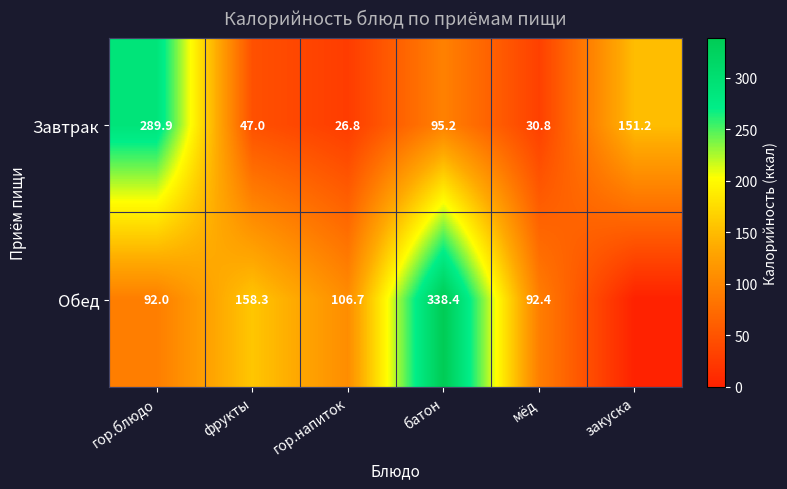

At which label does Завтрак reach its peak?

гор.блюдо